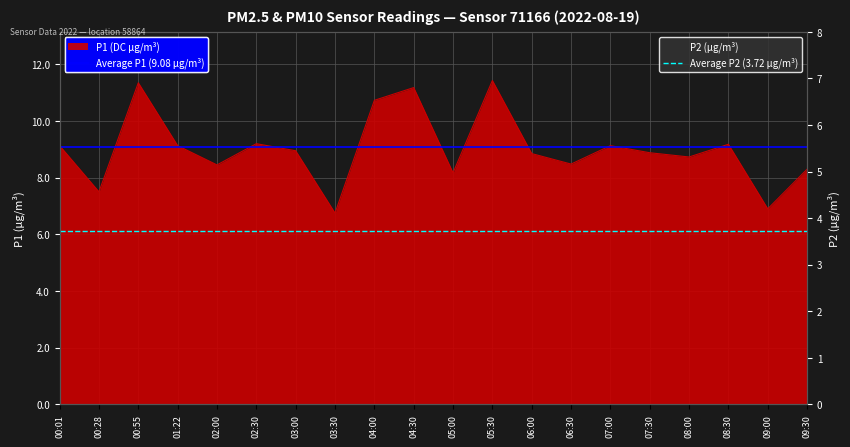

At which category is the sum across all series the highest?

00:01